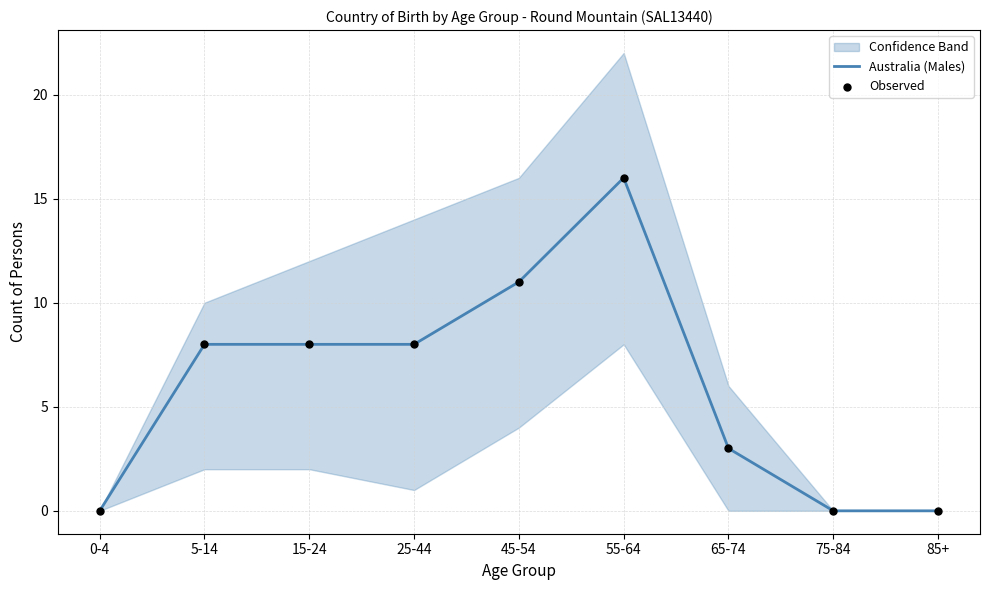

At how many categories does at least one series exceed 2?

6